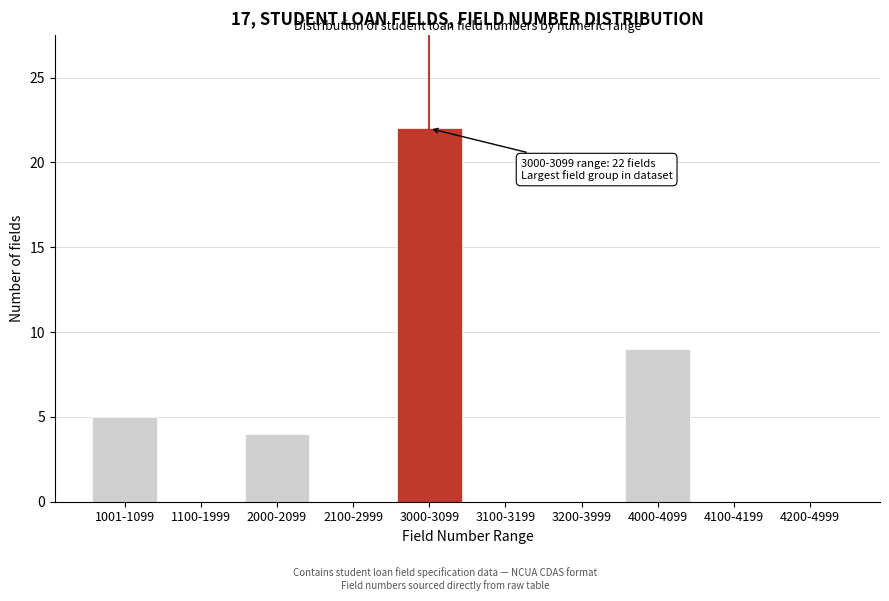

Reading left to right, list all the values displayed in this chart.

1001-1099=5	1100-1999=0	2000-2099=4	2100-2999=0	3000-3099=22	3100-3199=0	3200-3999=0	4000-4099=9	4100-4199=0	4200-4999=0